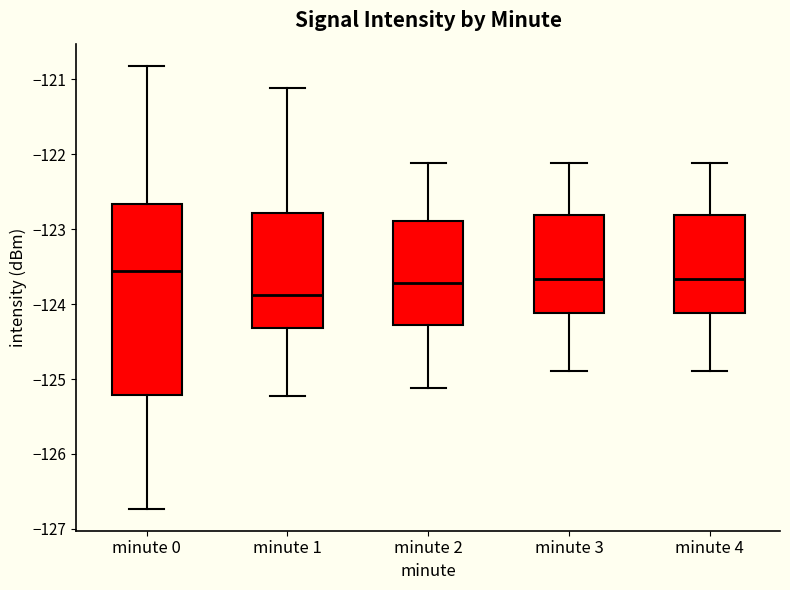

Reading left to right, read every box against the y-axis: the position of its median line, the range the box covers, and the ends of its whiskers. The values are not printed on the chart, so give them approximately, as read against the axis.

minute 0: median -123.6, box -125.2 to -122.7, whiskers -126.7 to -120.8
minute 1: median -123.9, box -124.3 to -122.8, whiskers -125.2 to -121.1
minute 2: median -123.7, box -124.3 to -122.9, whiskers -125.1 to -122.1
minute 3: median -123.7, box -124.1 to -122.8, whiskers -124.9 to -122.1
minute 4: median -123.7, box -124.1 to -122.8, whiskers -124.9 to -122.1